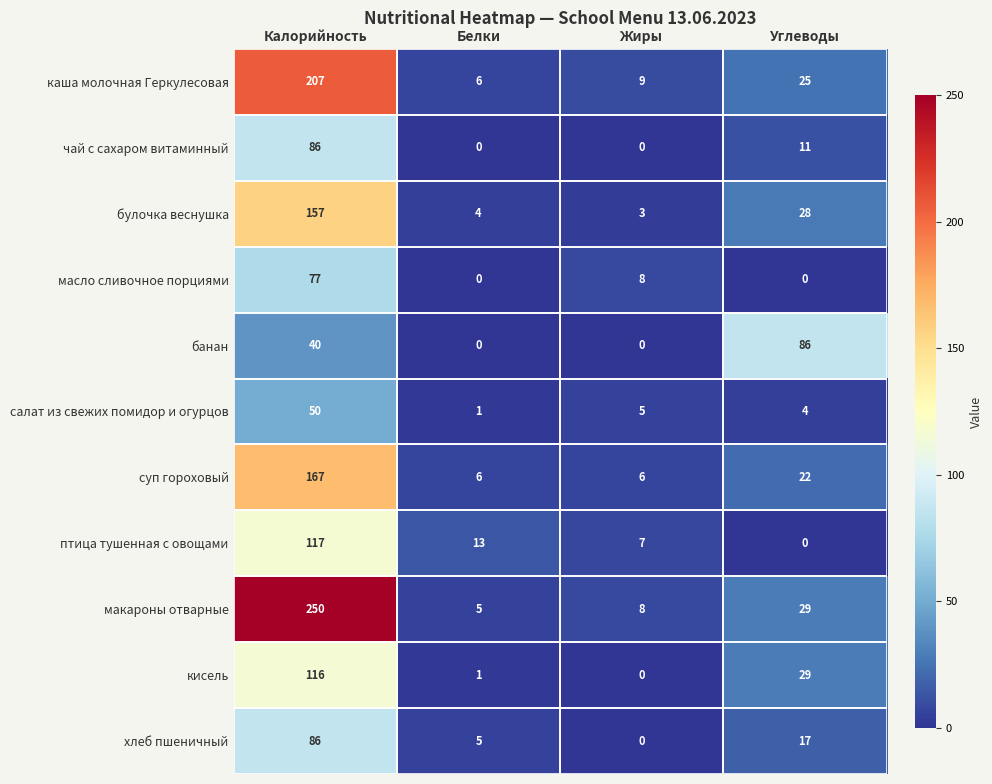

What value does the макароны отварные series have at Жиры, to the nearest 10?

10